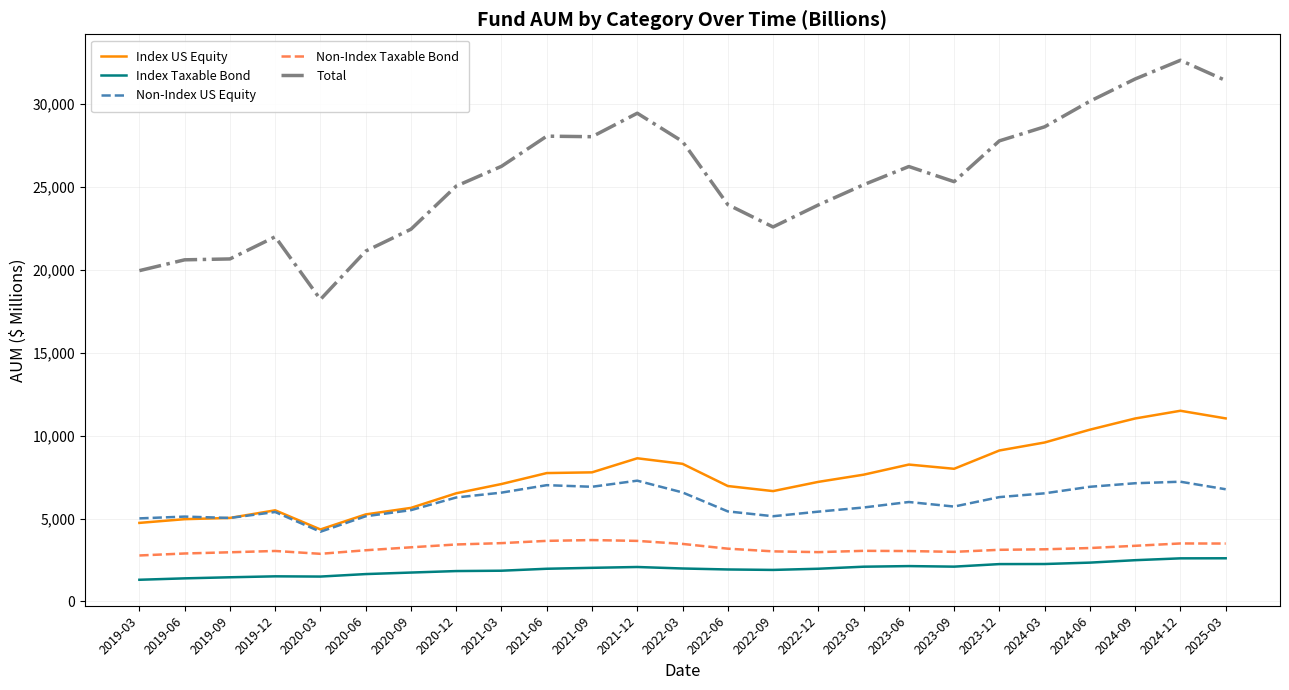

Which series changed the most between 2021-03 and 2021-12?

Total